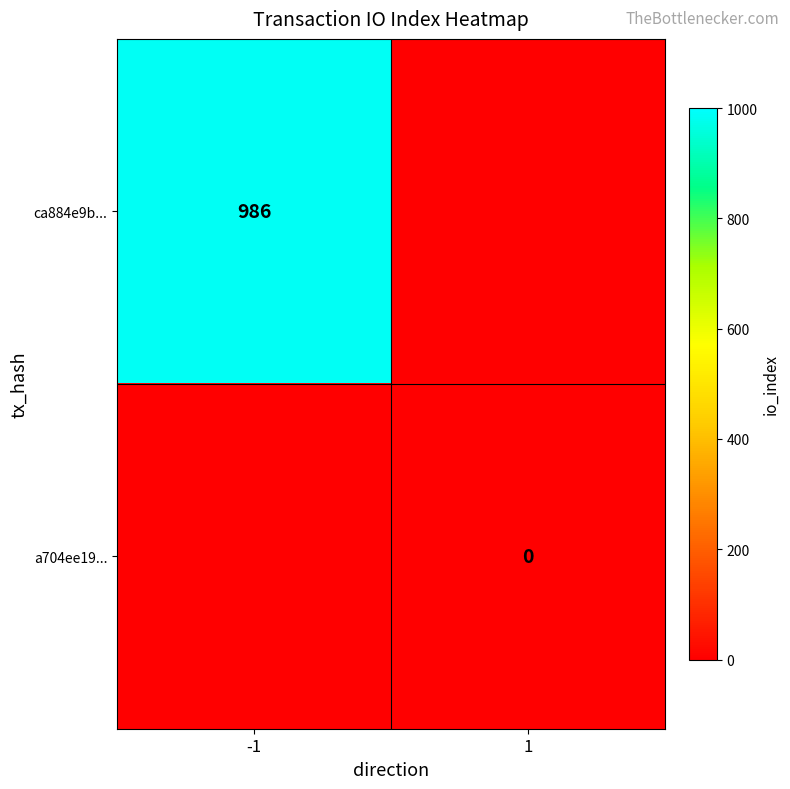

What is the spread (max minus min) of values at -1?

986